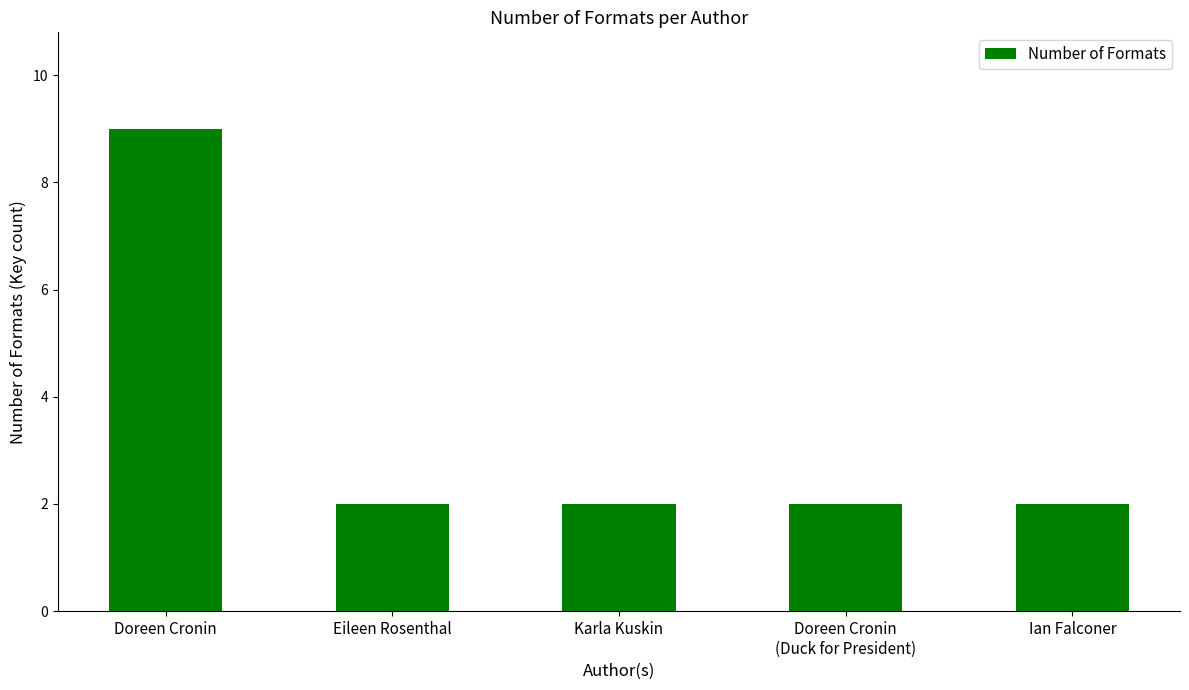

Reading left to right, transcribe all the data shown in this chart.

Doreen Cronin=9	Eileen Rosenthal=2	Karla Kuskin=2	Doreen Cronin
(Duck for President)=2	Ian Falconer=2